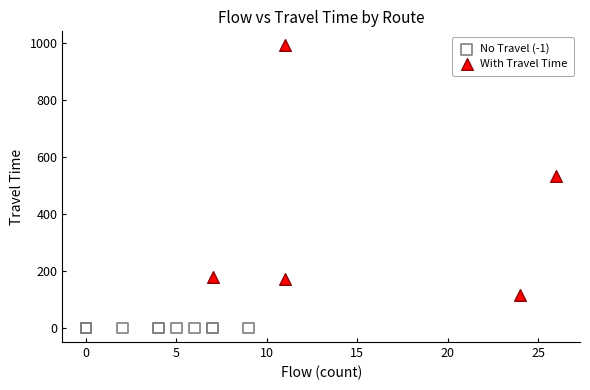

Which series contains the highest Y value?

With Travel Time